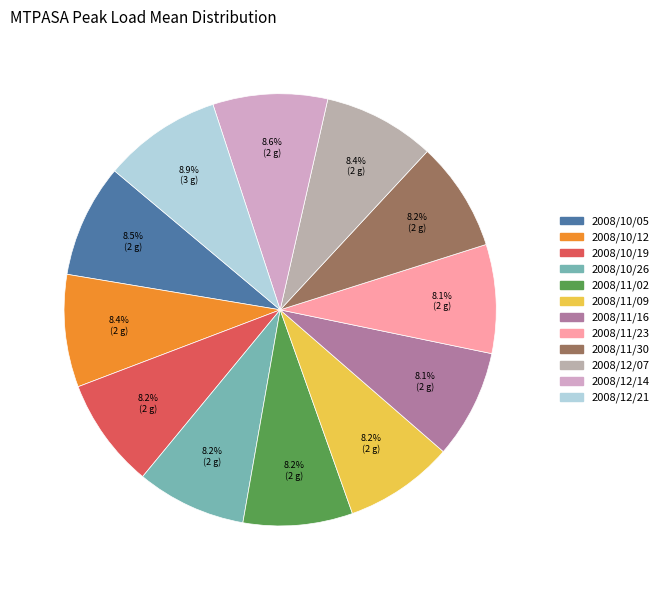

How many segments does this pie chart have?

12